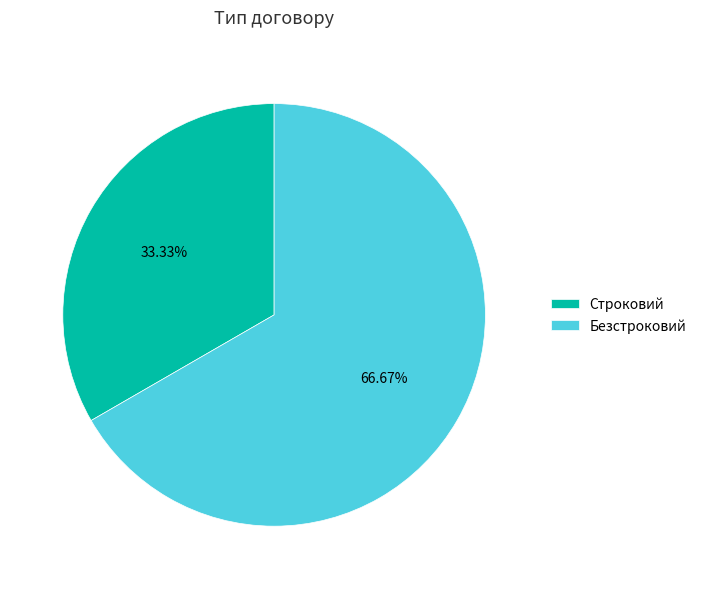

Which slice represents more than half of the pie?

Безстроковий